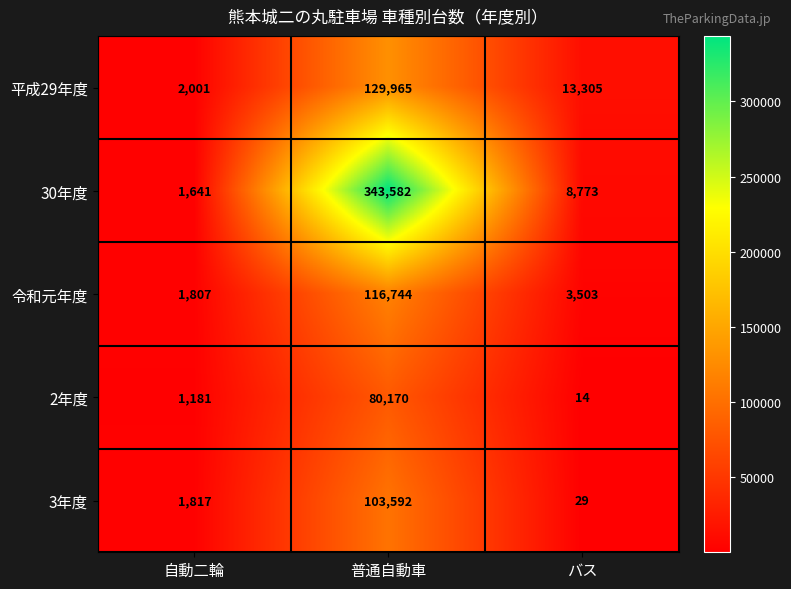

What is the average value of the 平成29年度 series?

48424